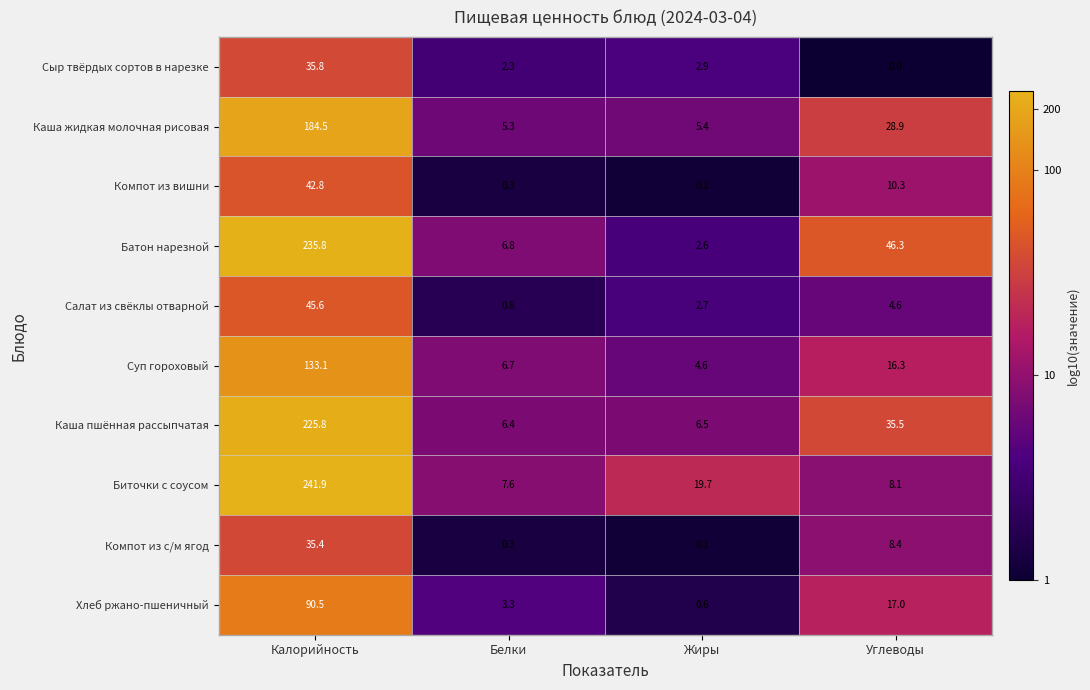

True or false: Компот из с/м ягод has a value of 35.4 at Калорийность.

True